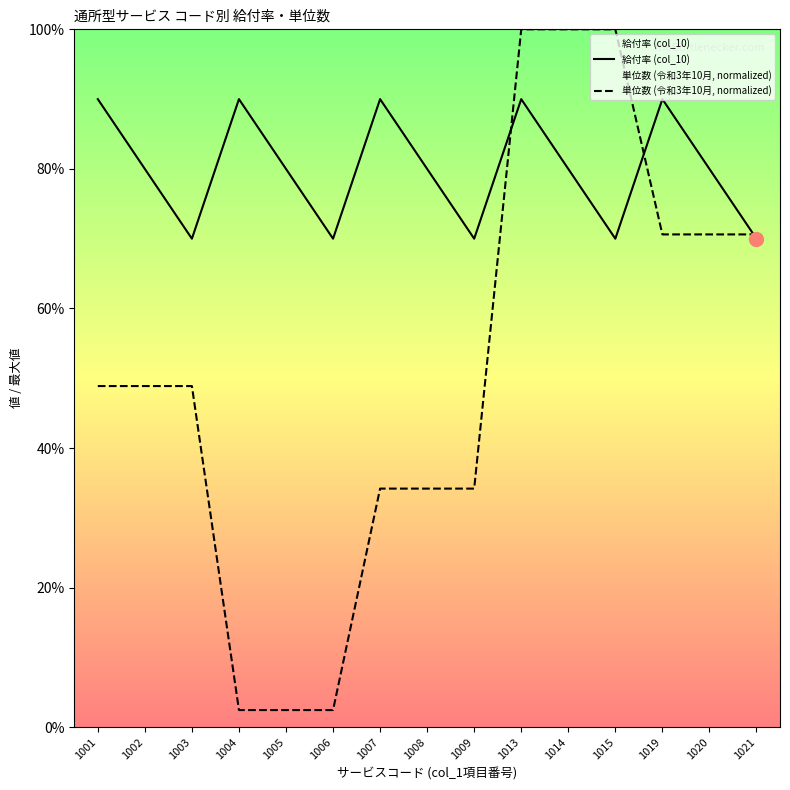

What is the average value of the 給付率 (col_10) series?

0.8